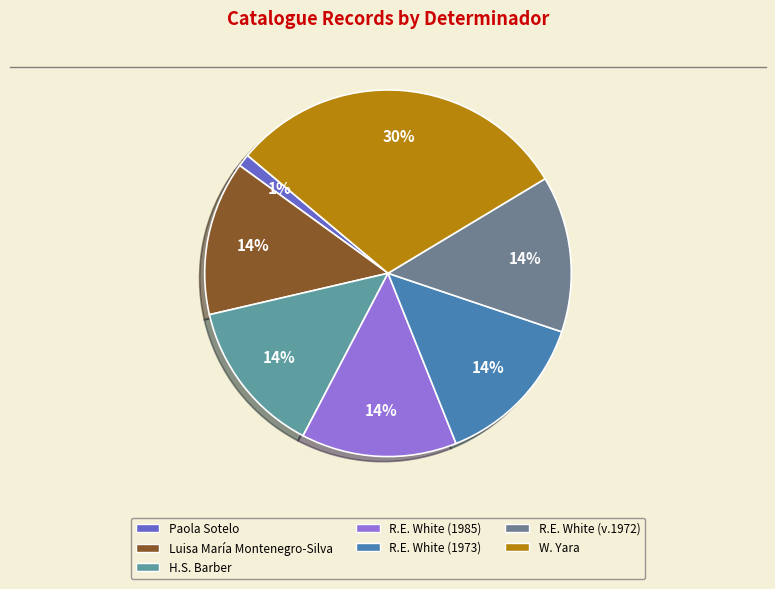

Combined, do Paola Sotelo and Luisa María Montenegro-Silva account for over 50%?

No